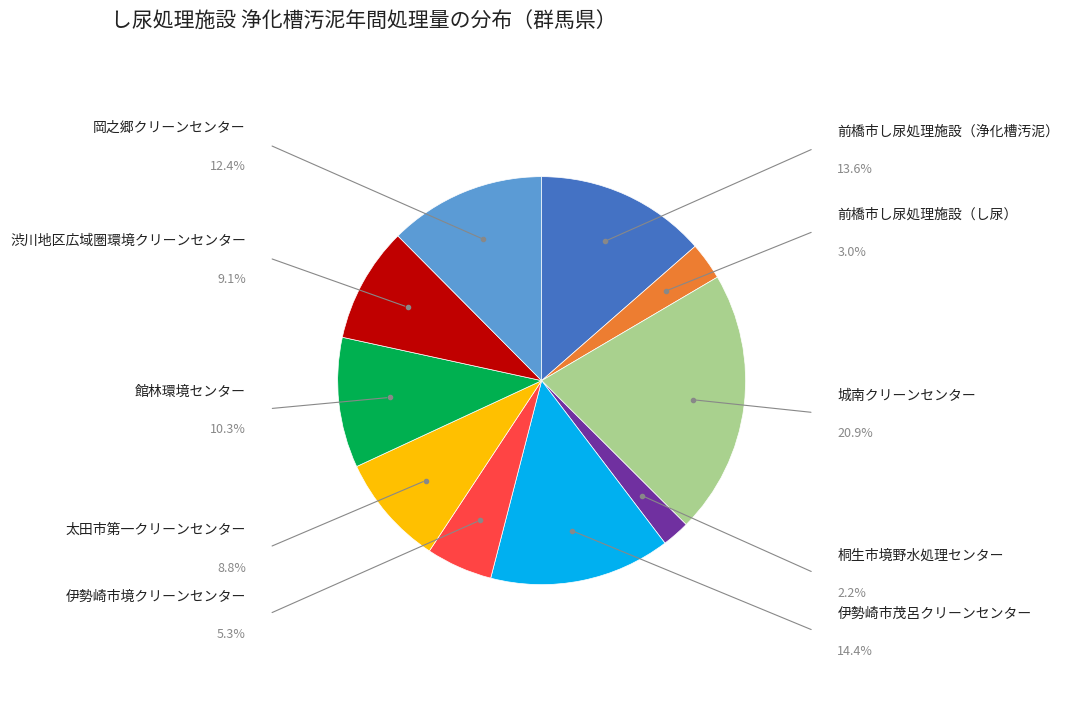

The 太田市第一クリーンセンター slice represents 1% of the pie. True or false?

False